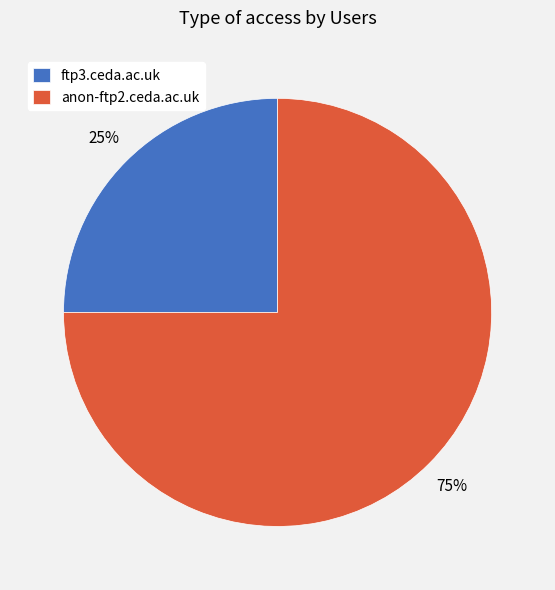

Rank the categories by value from highest to lowest.

anon-ftp2.ceda.ac.uk, ftp3.ceda.ac.uk